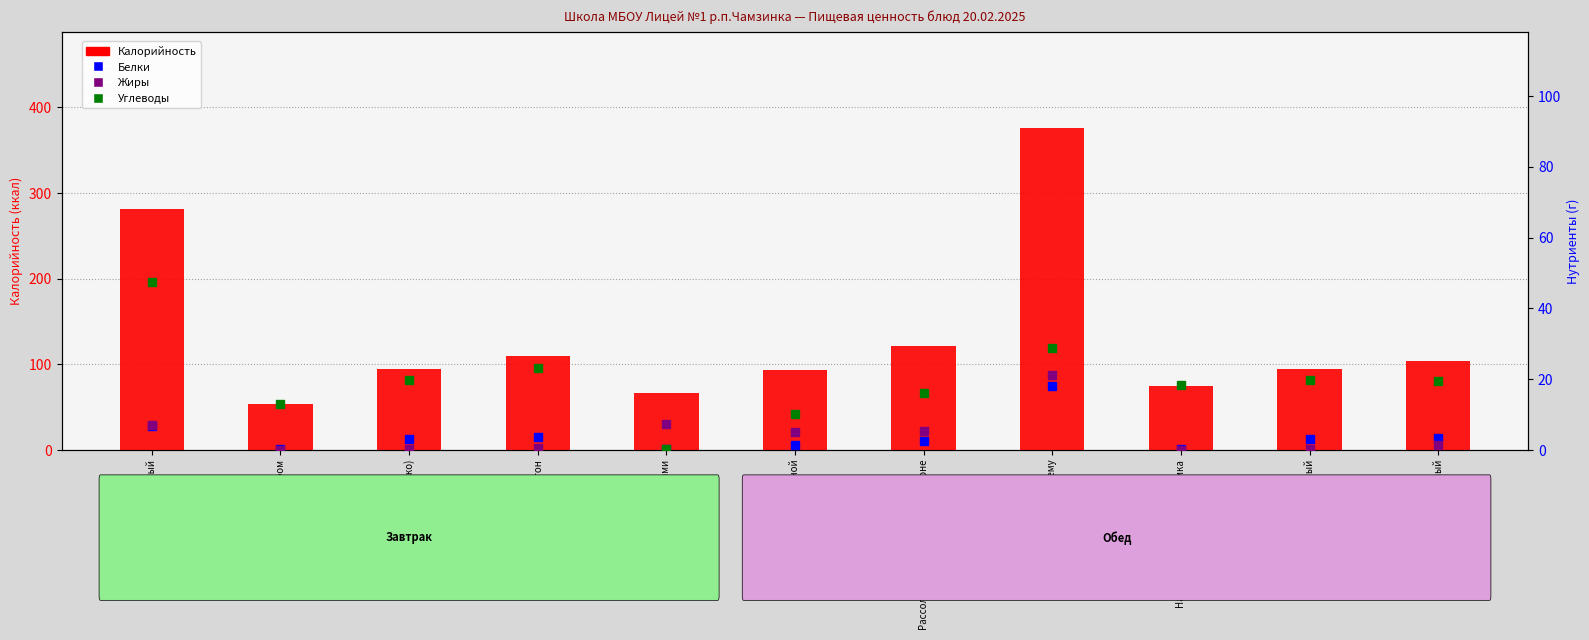

What is the value of the Белки bar at the 3rd from the left?

3.0